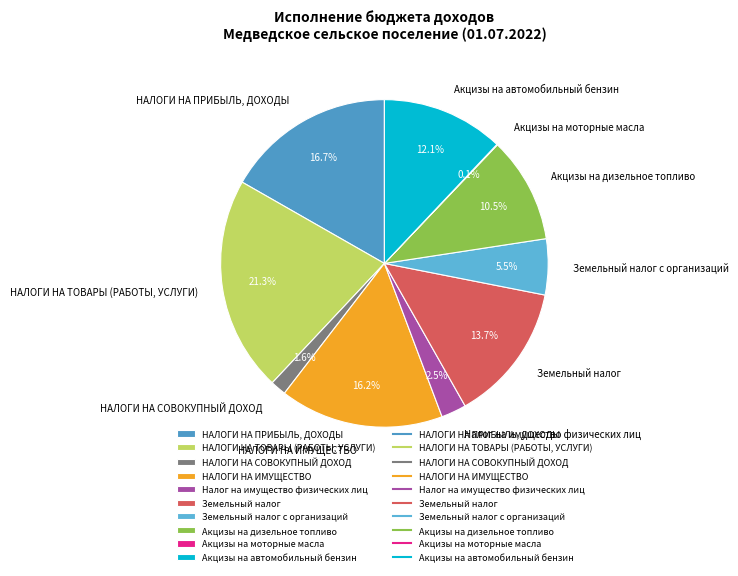

Does Налог на имущество физических лиц represent more than half of the total?

No